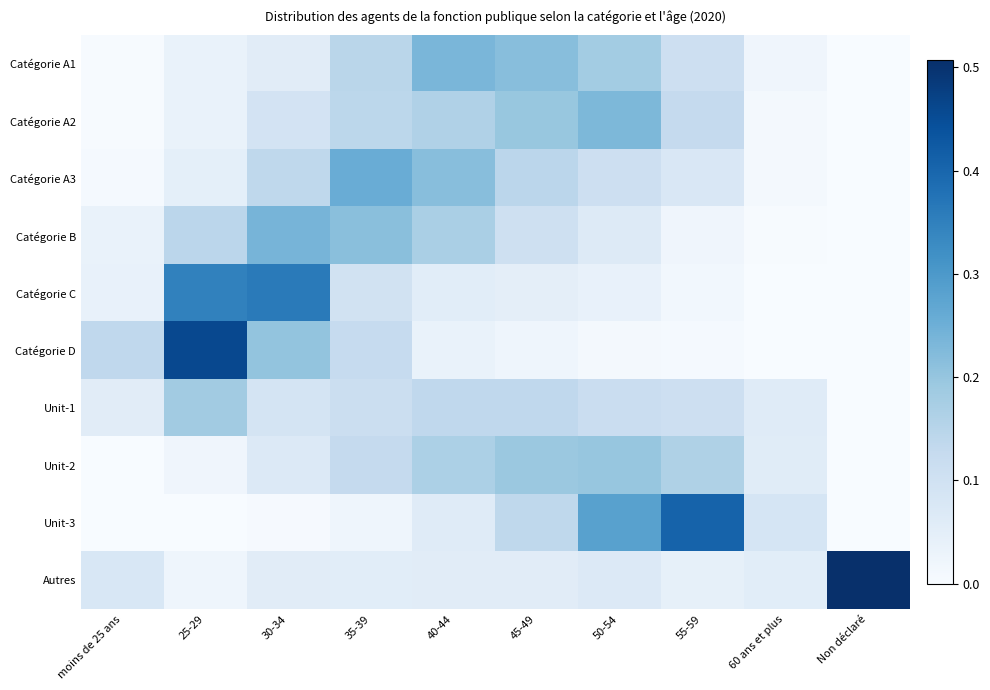

Between 60 ans et plus and Non déclaré, which is larger?

60 ans et plus